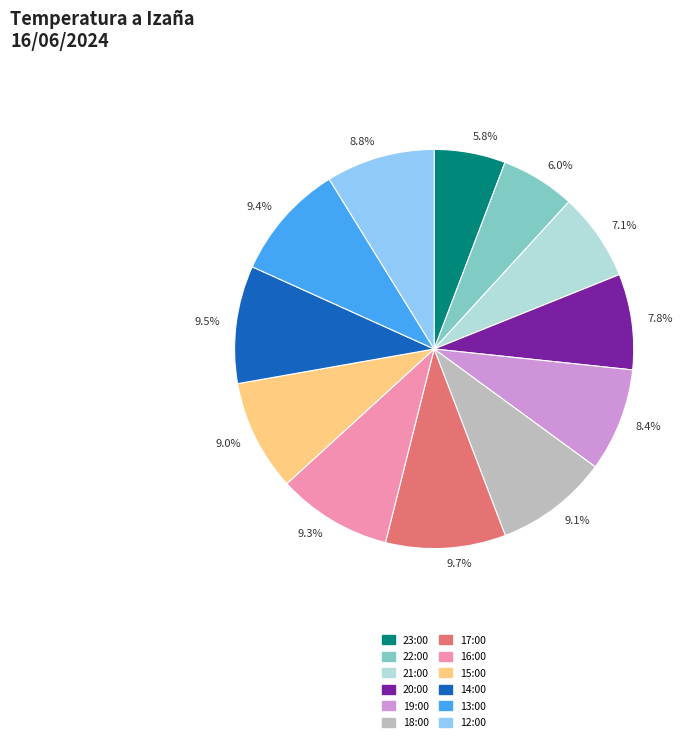

To the nearest percent, what is the combined percentage of 15:00 and 23:00?

15%